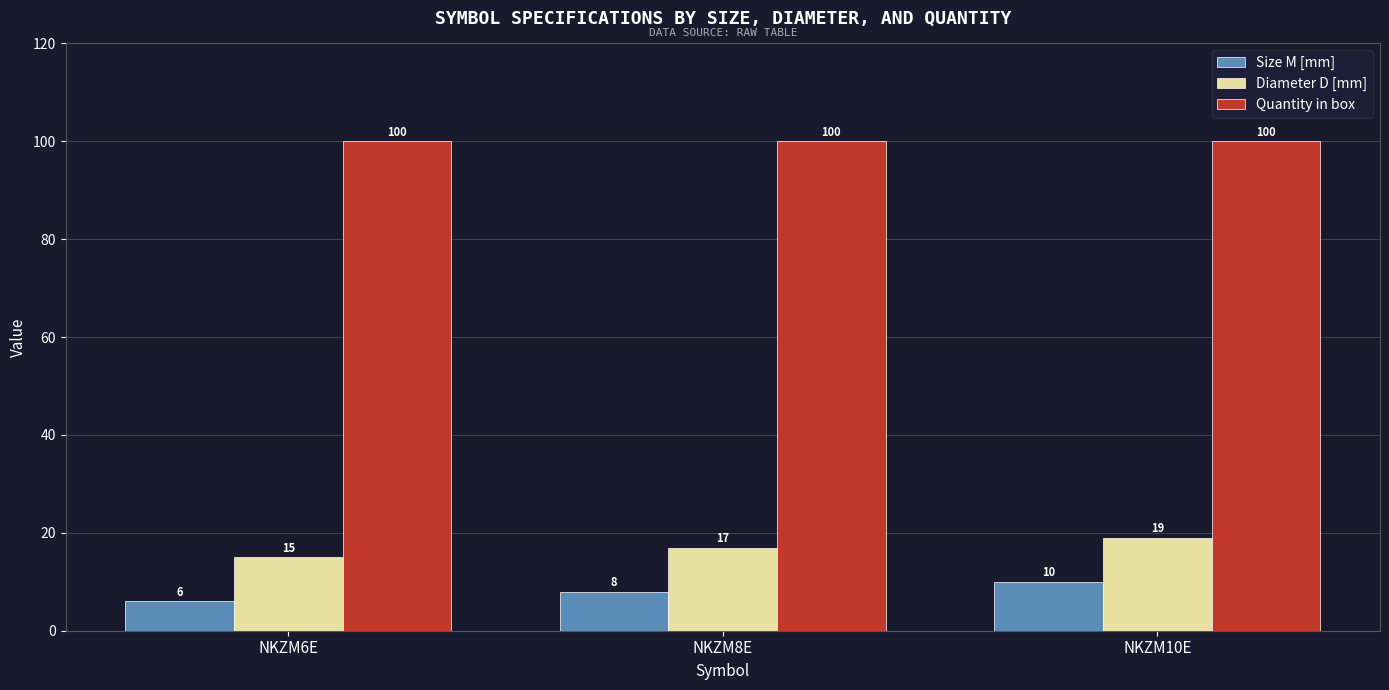

Reading left to right, transcribe all the data shown in this chart.

Size M [mm]: NKZM6E=6	NKZM8E=8	NKZM10E=10
Diameter D [mm]: NKZM6E=15	NKZM8E=17	NKZM10E=19
Quantity in box: NKZM6E=100	NKZM8E=100	NKZM10E=100